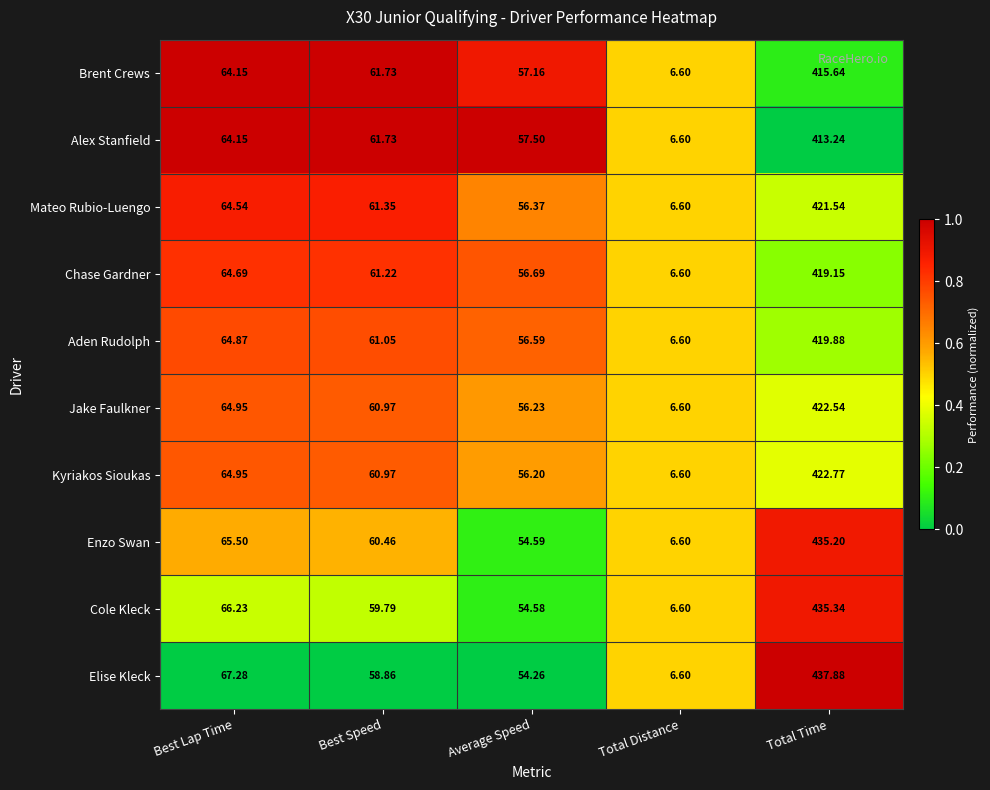

At which label does Elise Kleck reach its peak?

Total Time